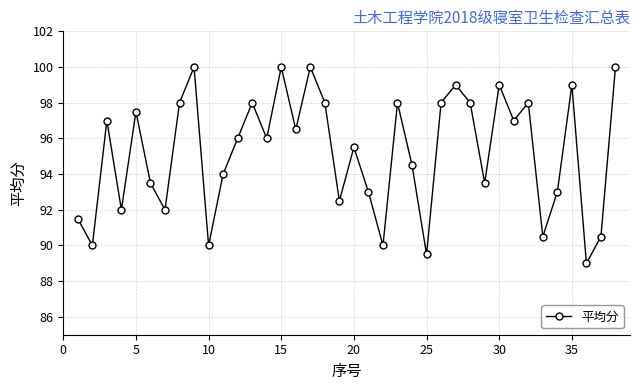

What is the value of the 28th point from the left?

98.0